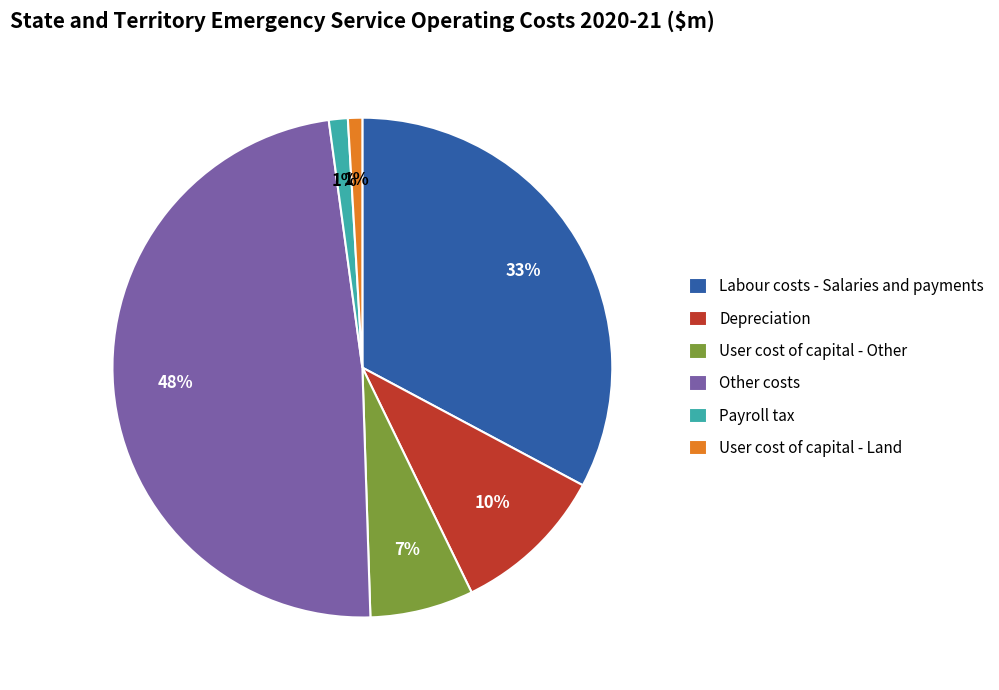

What is the largest slice in the pie chart?

Other costs